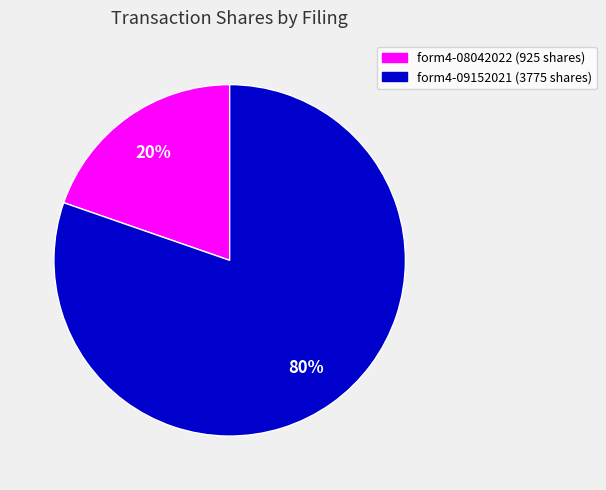

Rank the categories by value from highest to lowest.

form4-09152021 (3775 shares), form4-08042022 (925 shares)